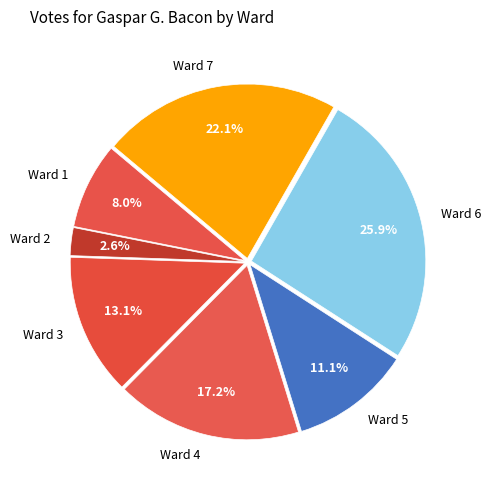

What is the ratio of the value at Ward 1 to the value at Ward 2?

3.1